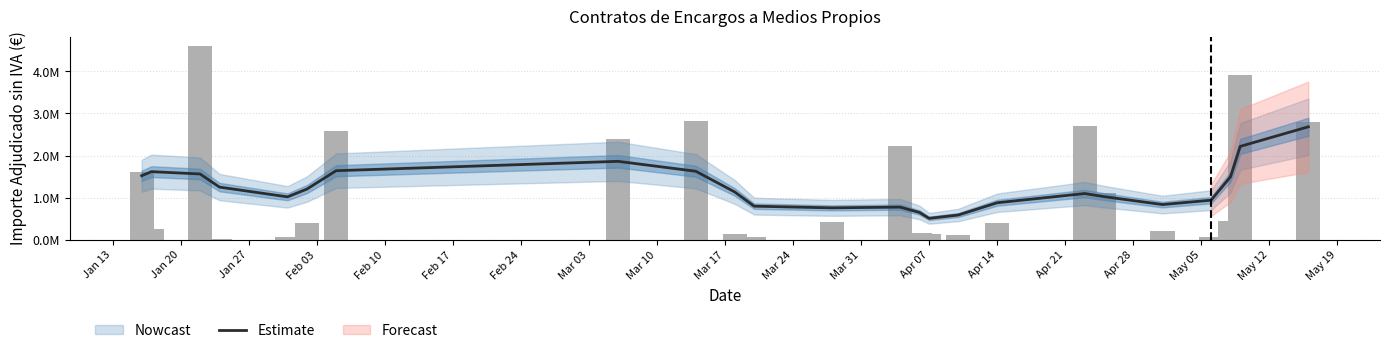

Does the chart contain any negative values?

No